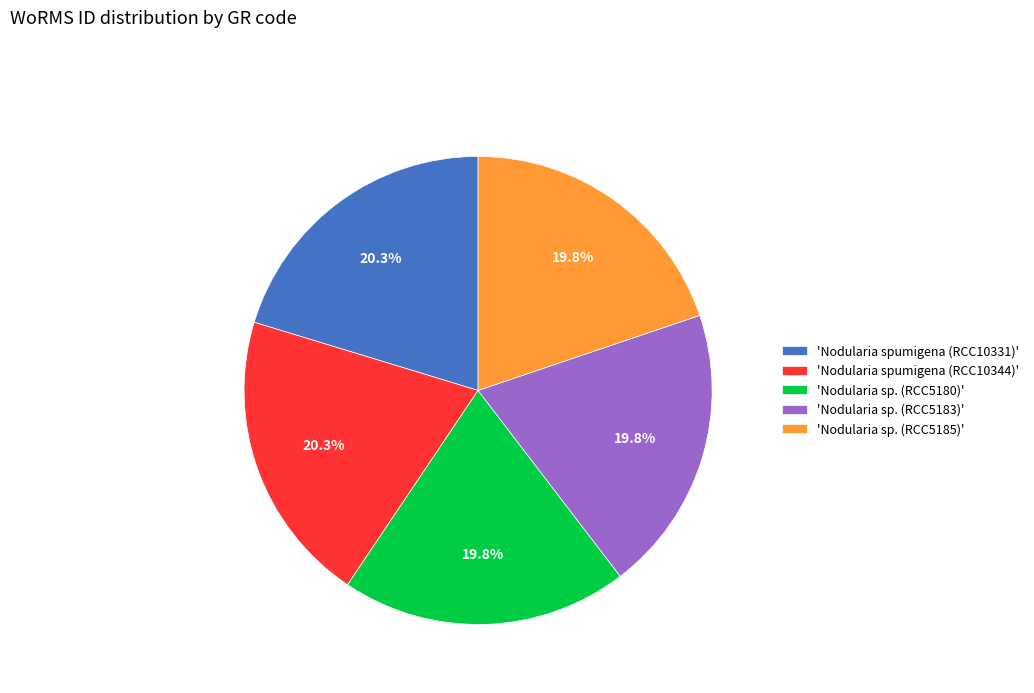

Is there any slice that represents more than half of the pie?

No